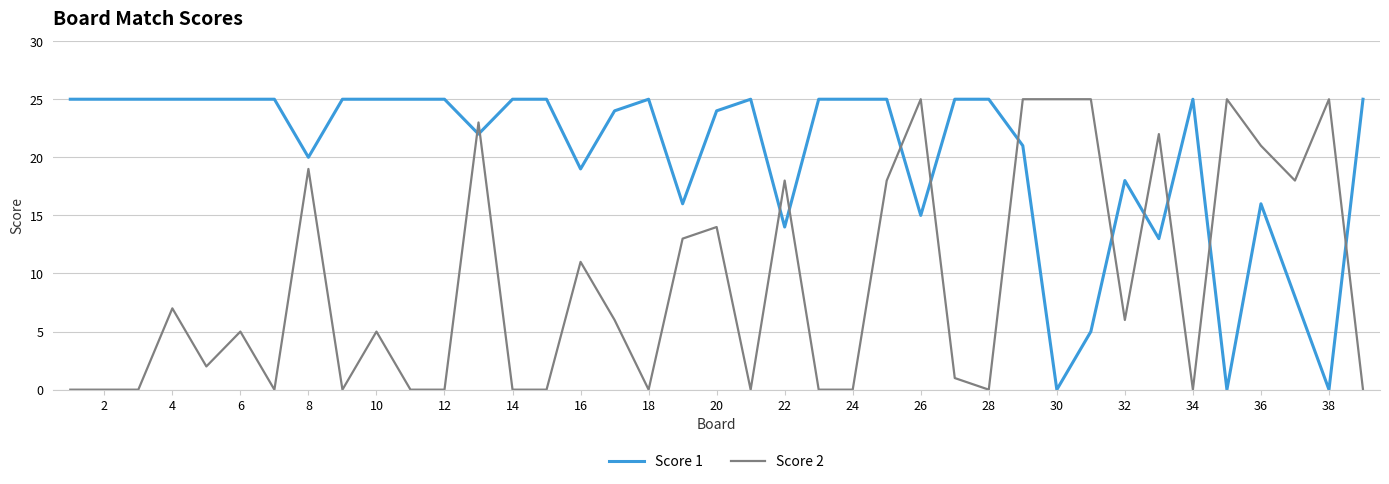

Which series ends up on top after the final intersection of Score 2 and Score 1?

Score 1